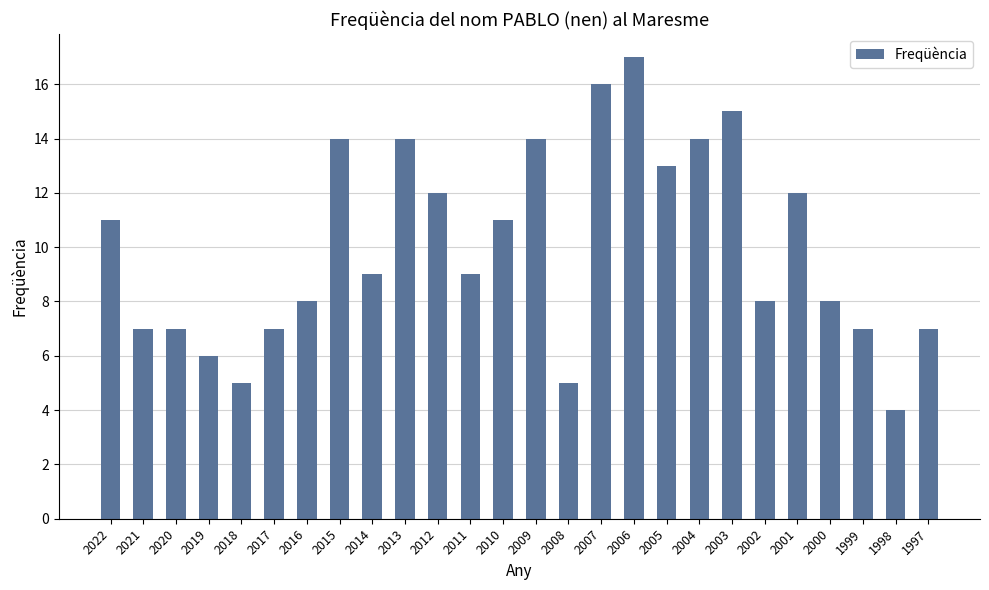

What is the value of the 3rd bar from the left?

7